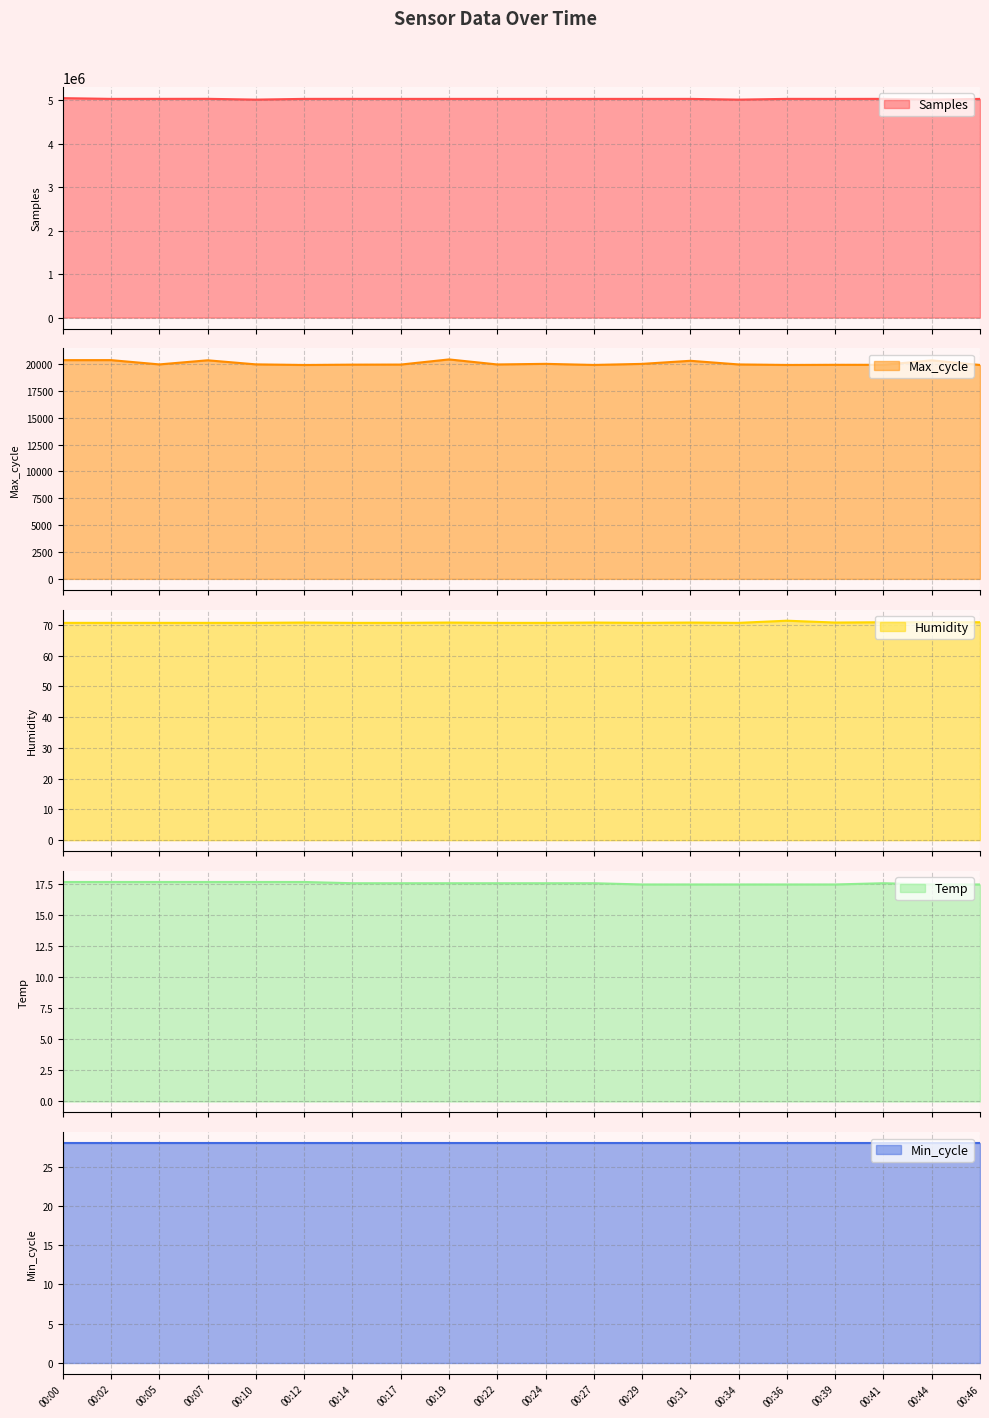

True or false: Max_cycle has more than 2 interior local peaks.

True